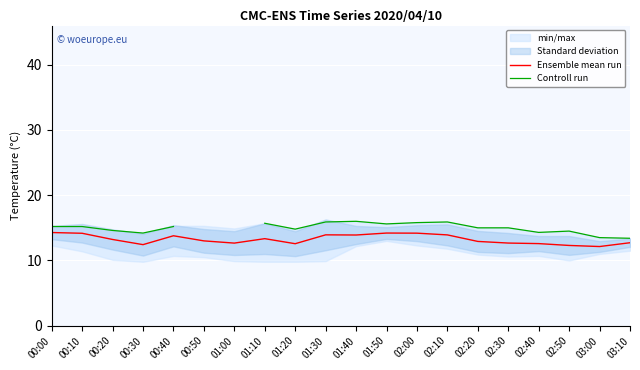

At which category is the sum across all series the highest?

02:00